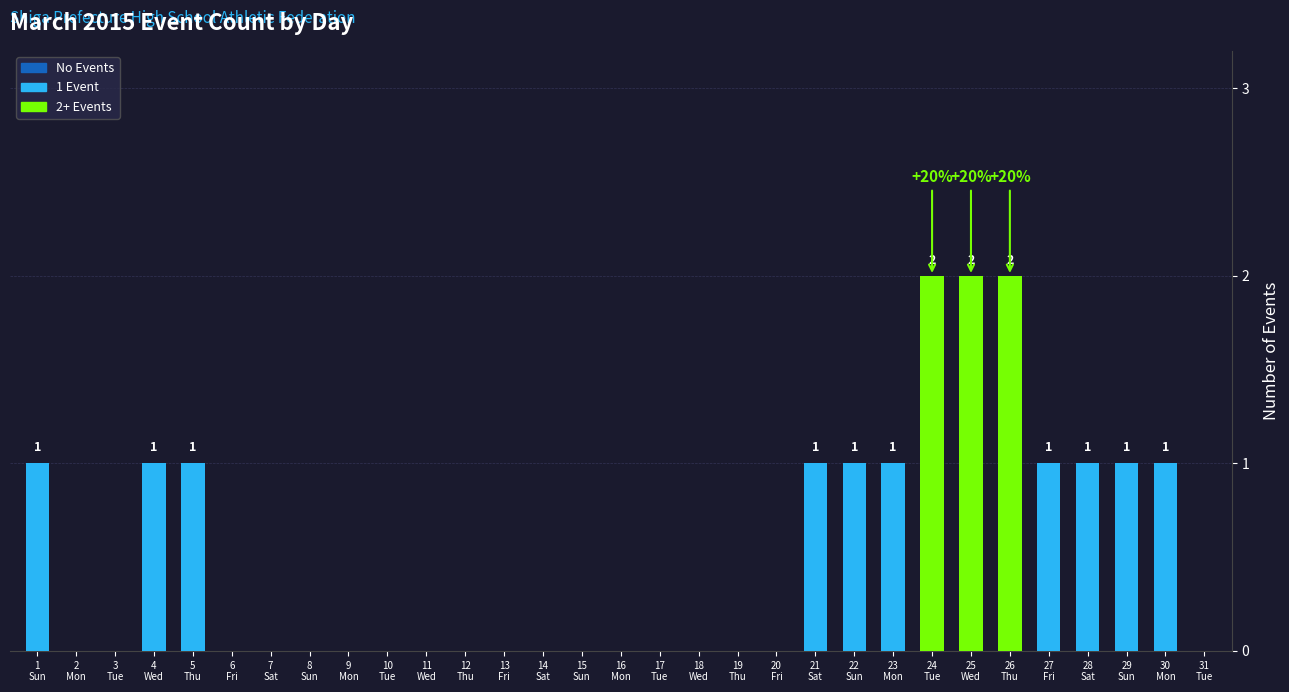

What is the sum of all values?

16